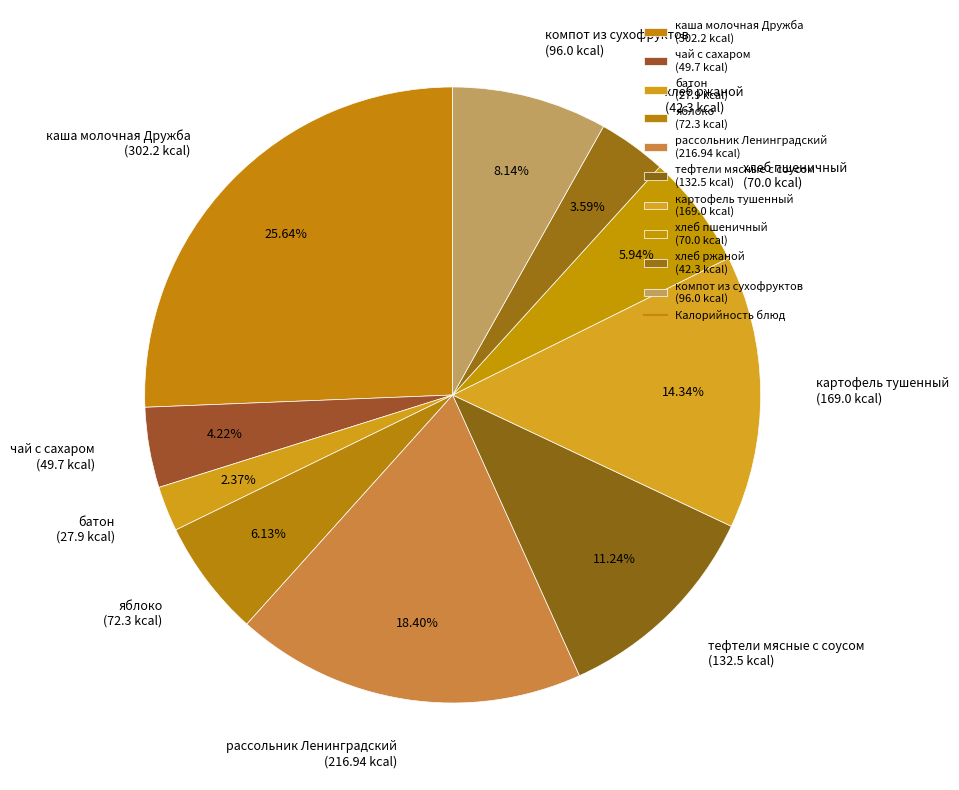

Count the number of slices in the pie.

10